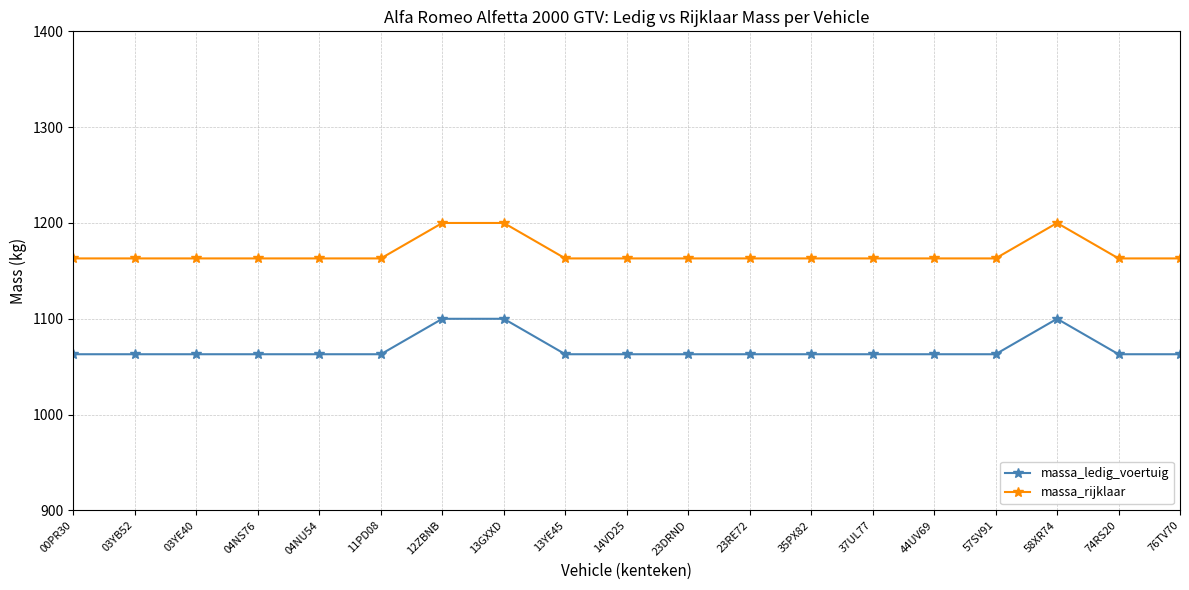

What are all the series names shown in the legend?

massa_ledig_voertuig, massa_rijklaar